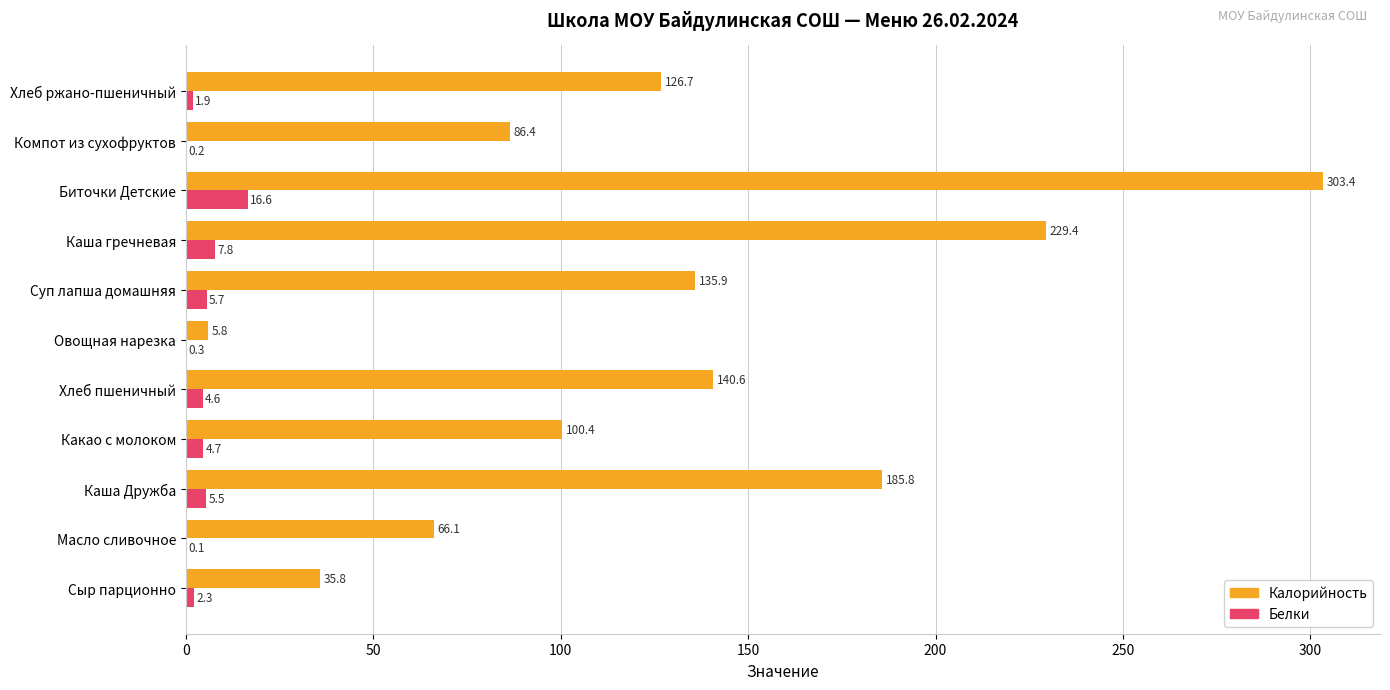

Read the Калорийность value at Суп лапша домашняя.

135.9